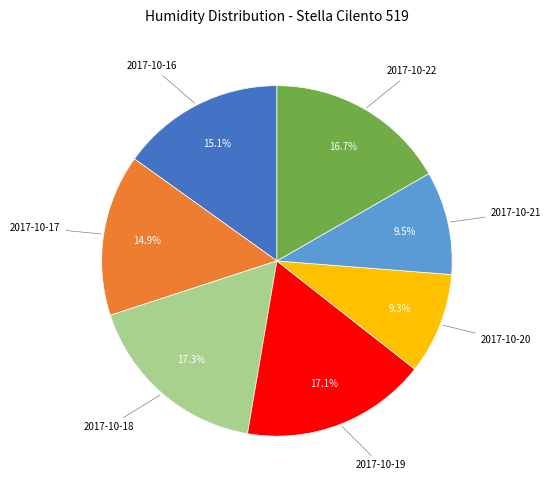

Is there a majority slice in this chart?

No